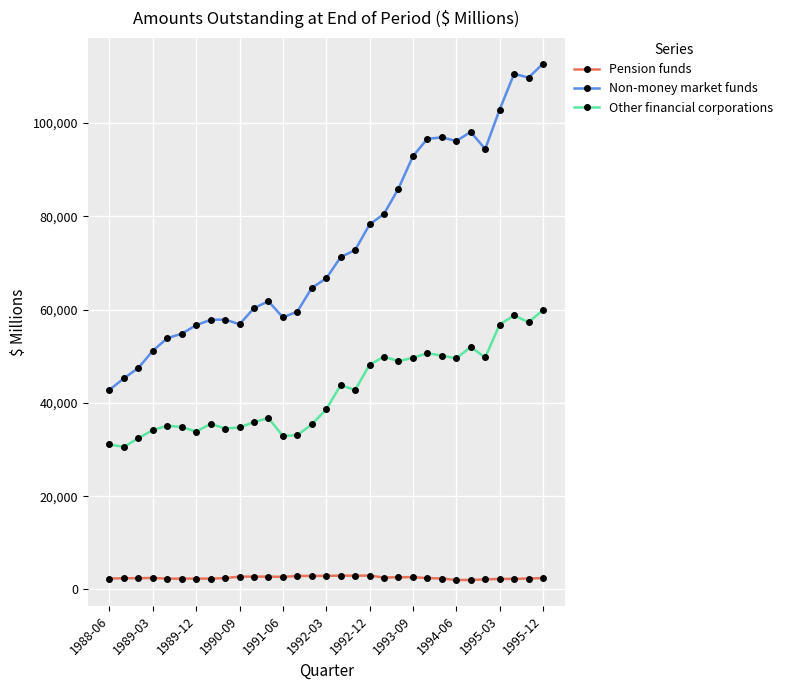

Which series has the largest total across all categories?

Non-money market funds